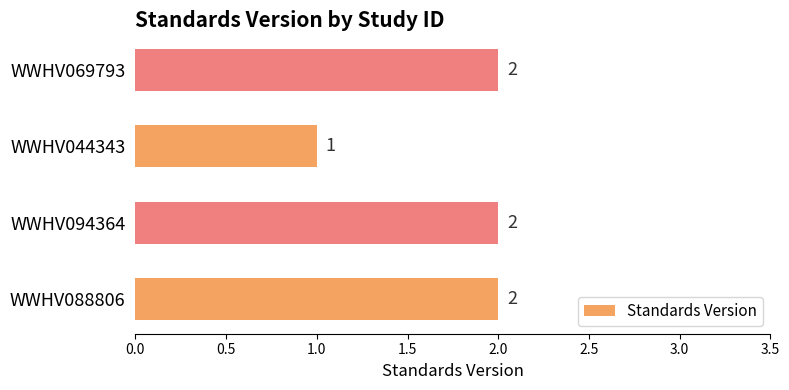

Does the chart contain any negative values?

No